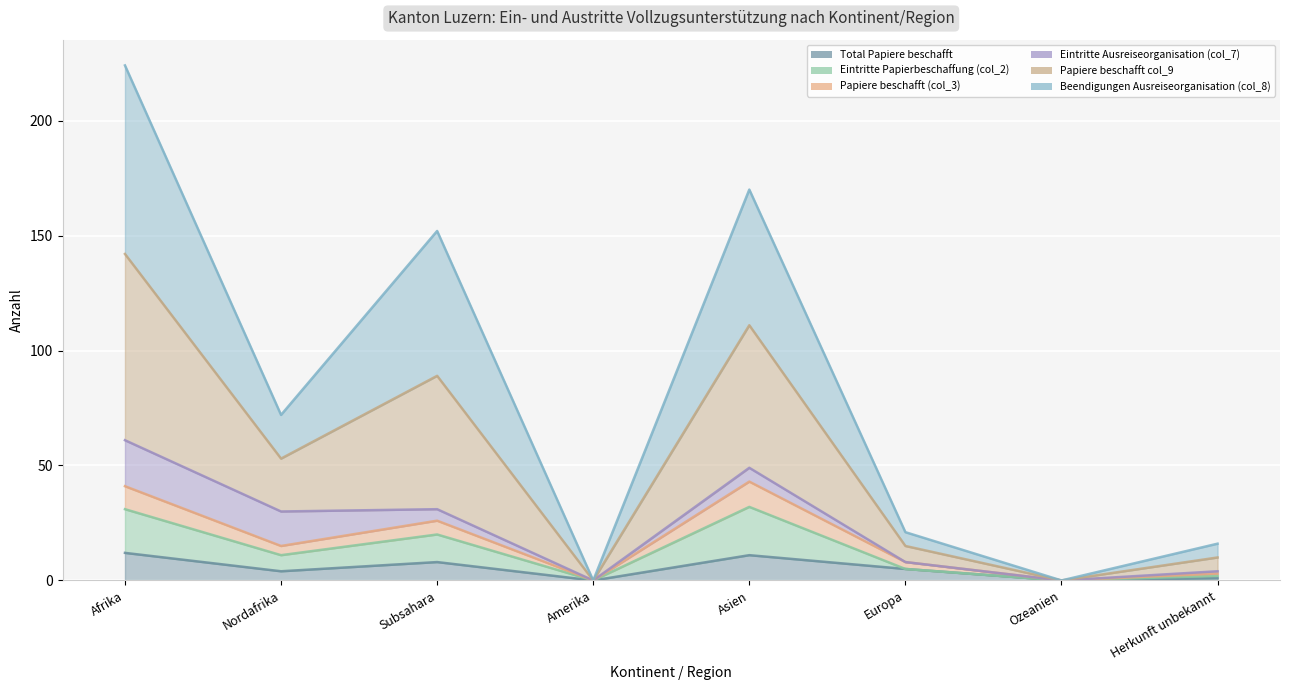

What is the spread (max minus min) of values at Europa?

16